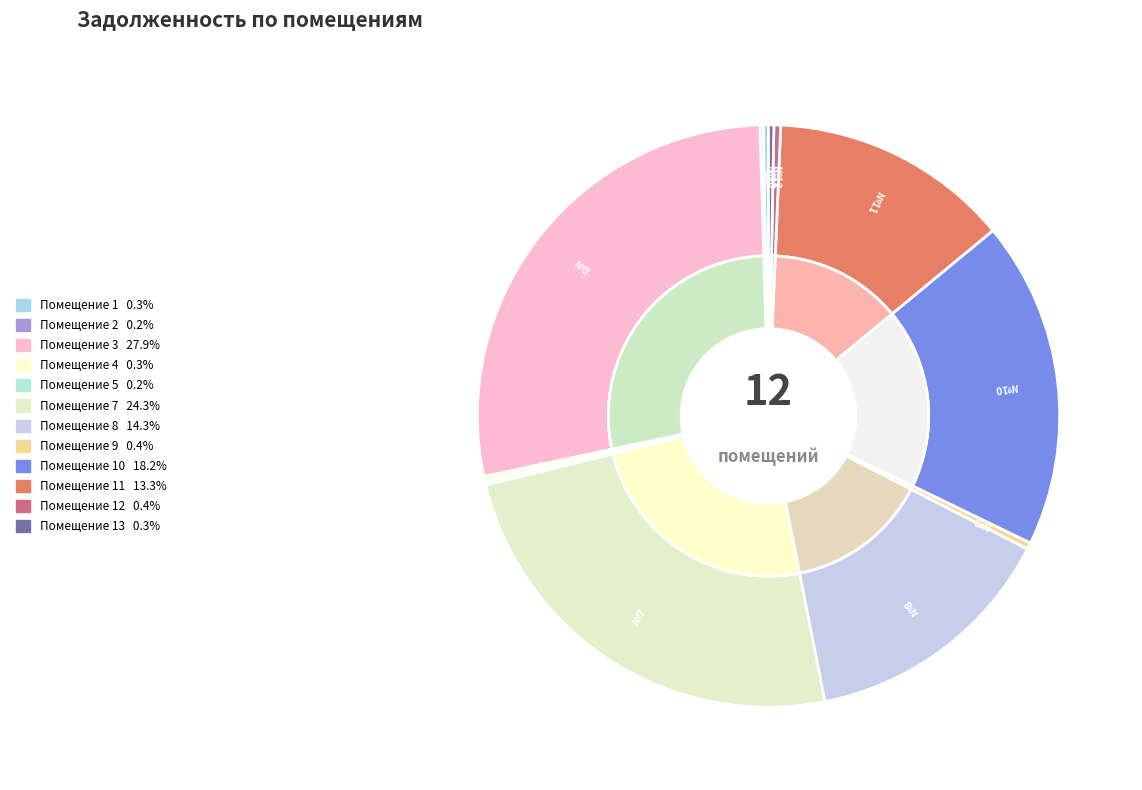

Which has a higher value, 14 or 2?

2